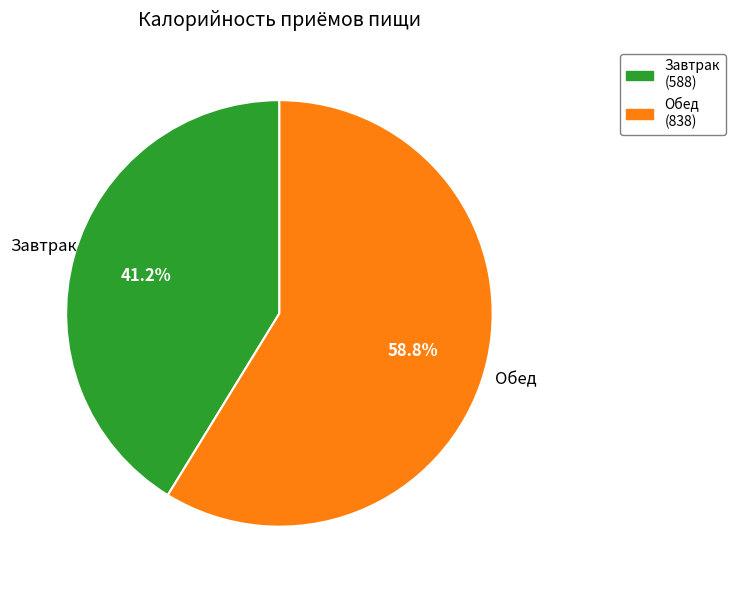

Does Завтрак account for over 50% of the chart?

No